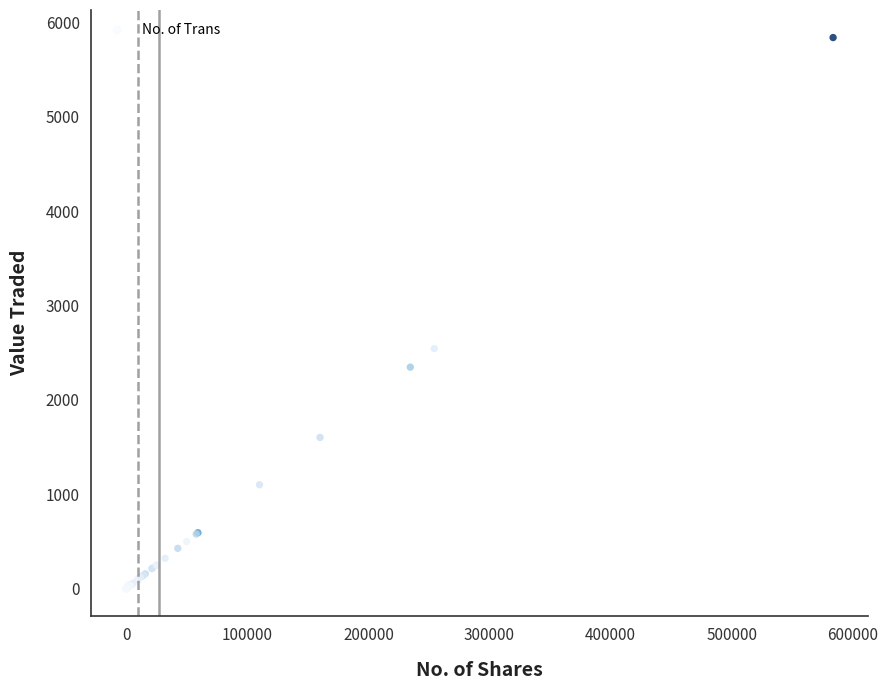

What Y value in the scatter plot is closest to 2919?

2544